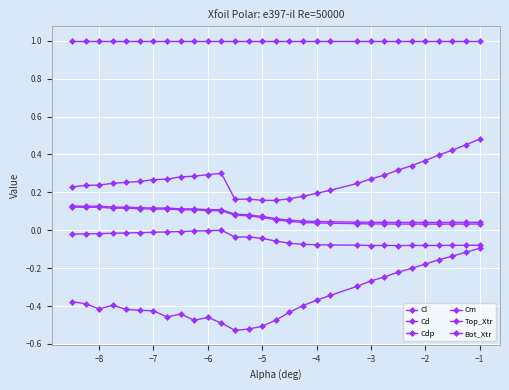

How many lines are shown in the chart?

6